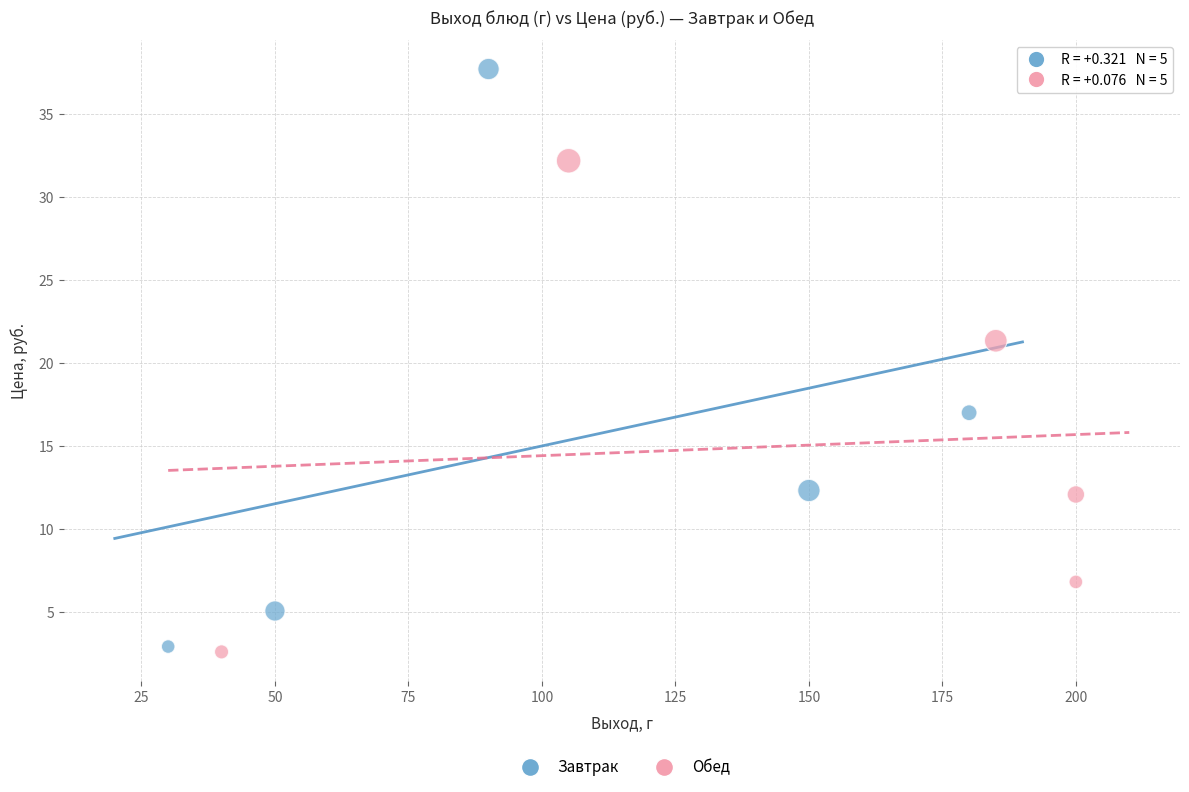

What are all the series names shown in the legend?

Завтрак, Обед